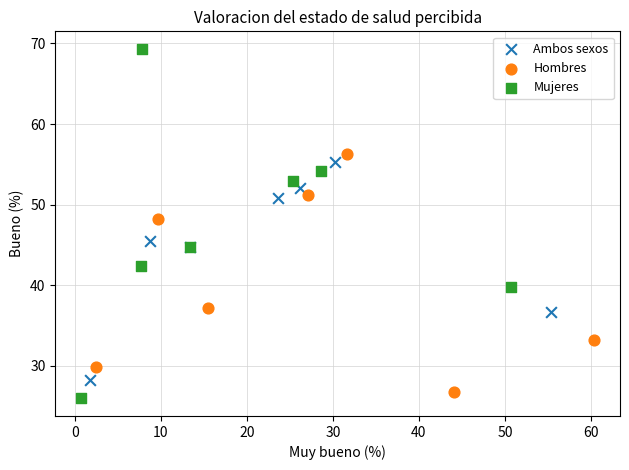

Which series reaches the minimum Y coordinate?

Mujeres